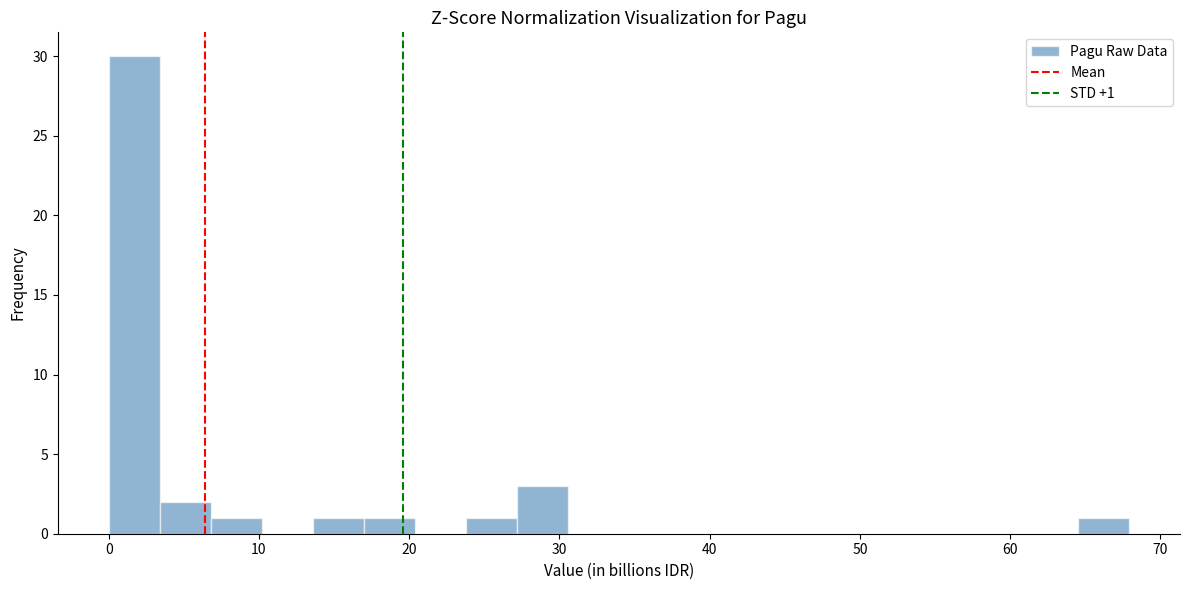

Around what value on the x-axis is the tallest bar? Give the approximate position of its centre, as read against the axis.

2